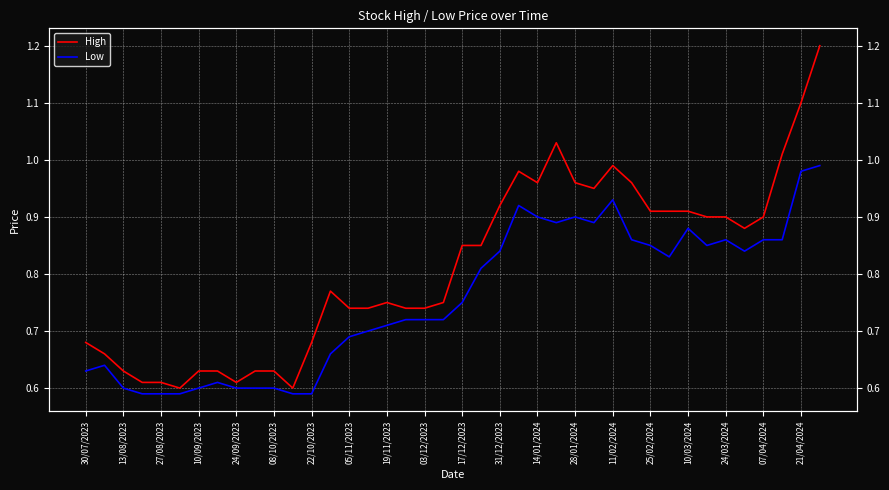

What is the highest value of the Low series?

1.0